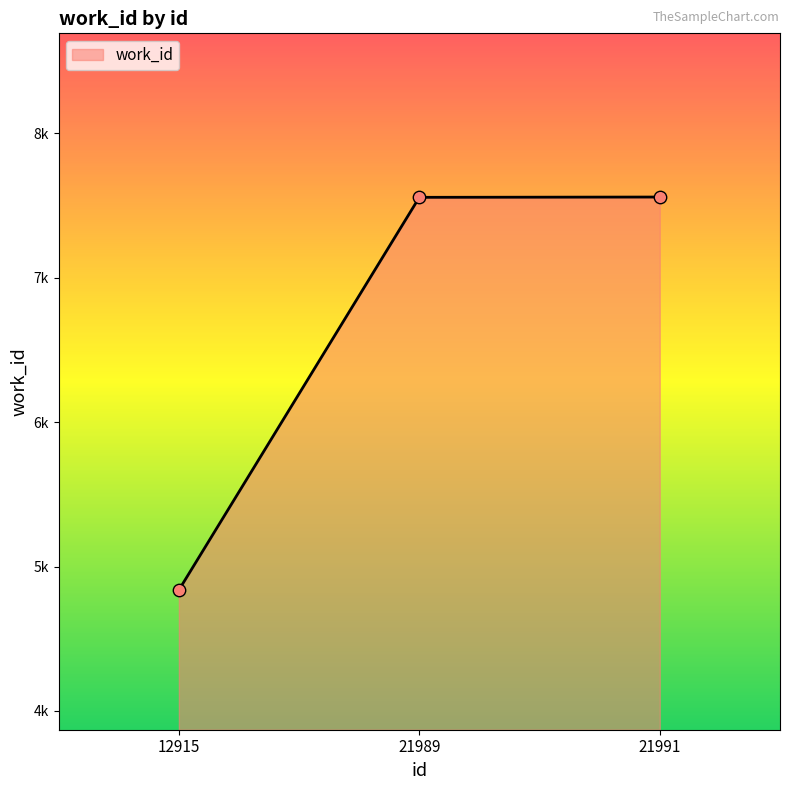

What is the ratio of the value at 12915 to the value at 21989?

0.6